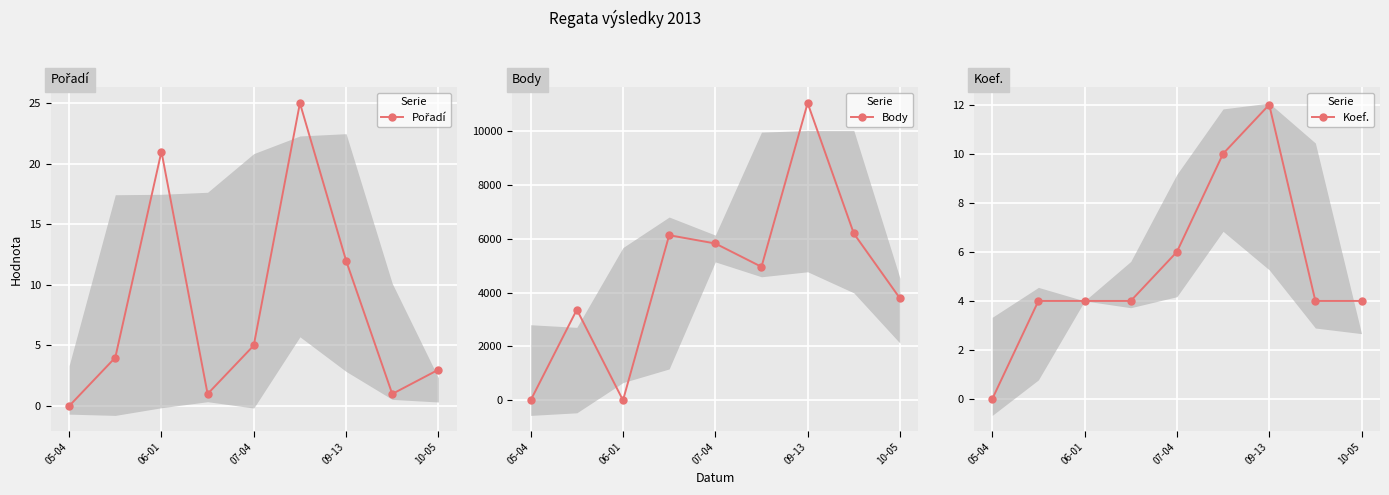

How many lines are shown in the chart?

3